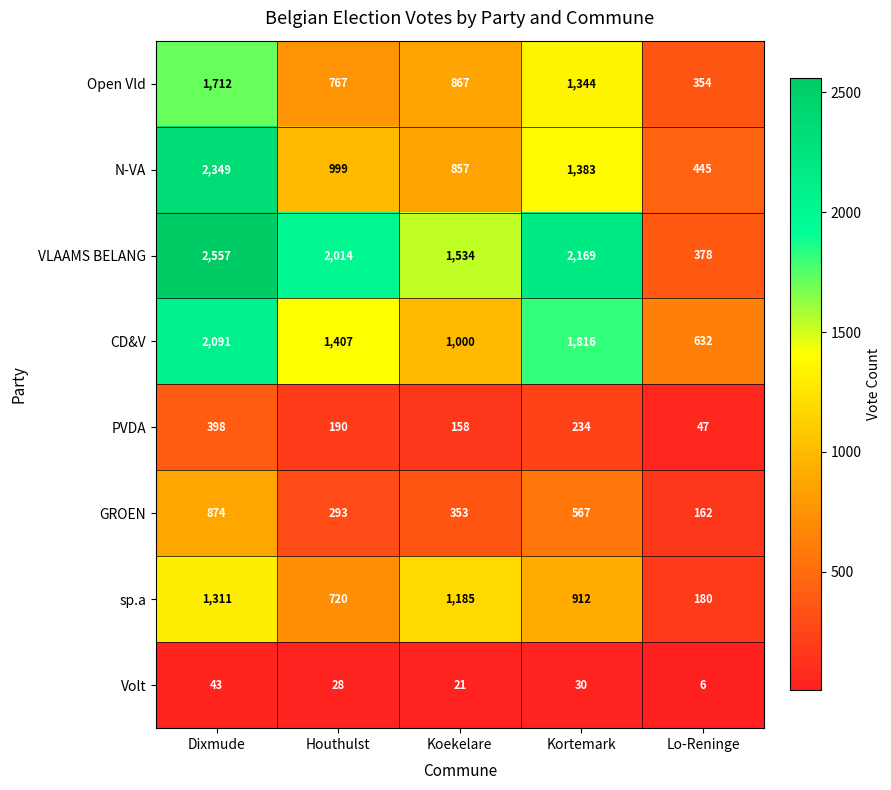

What is the difference between the N-VA values at Kortemark and Houthulst?

384